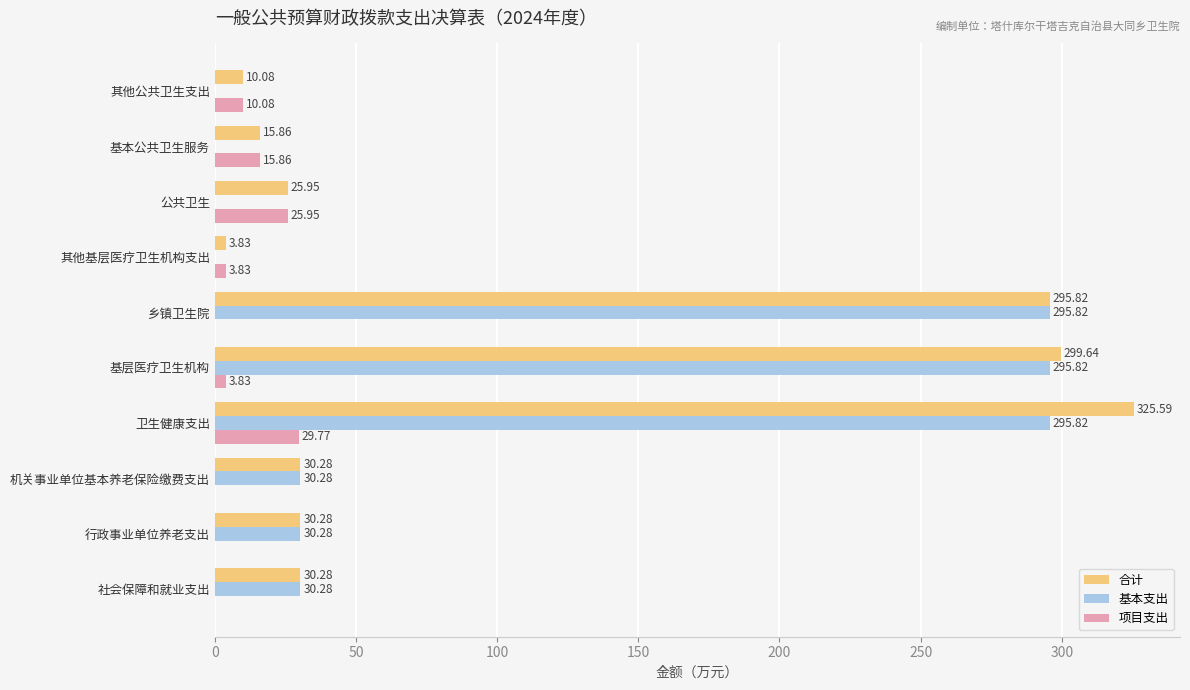

How many values in the 合计 series exceed 30?

6